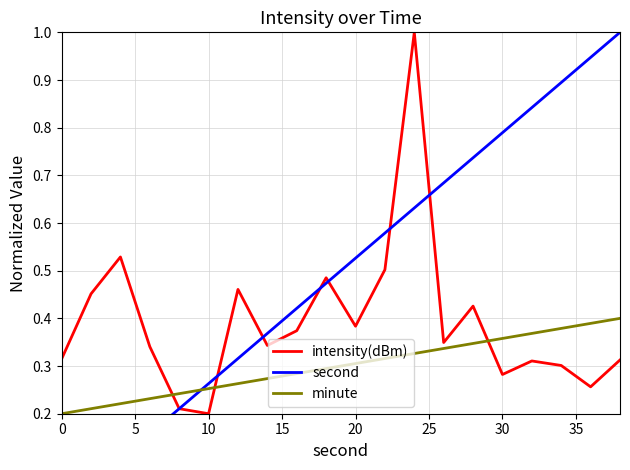

Is it true that minute equals 0.3 at 20?

True